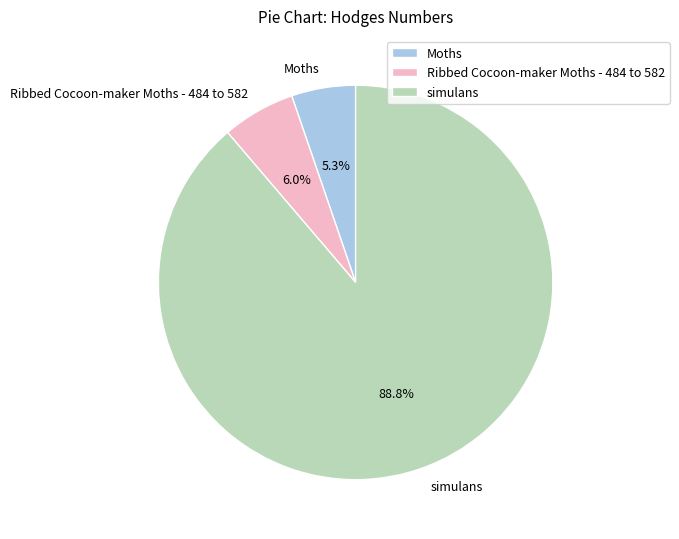

To the nearest percent, what is the average slice percentage?

33%